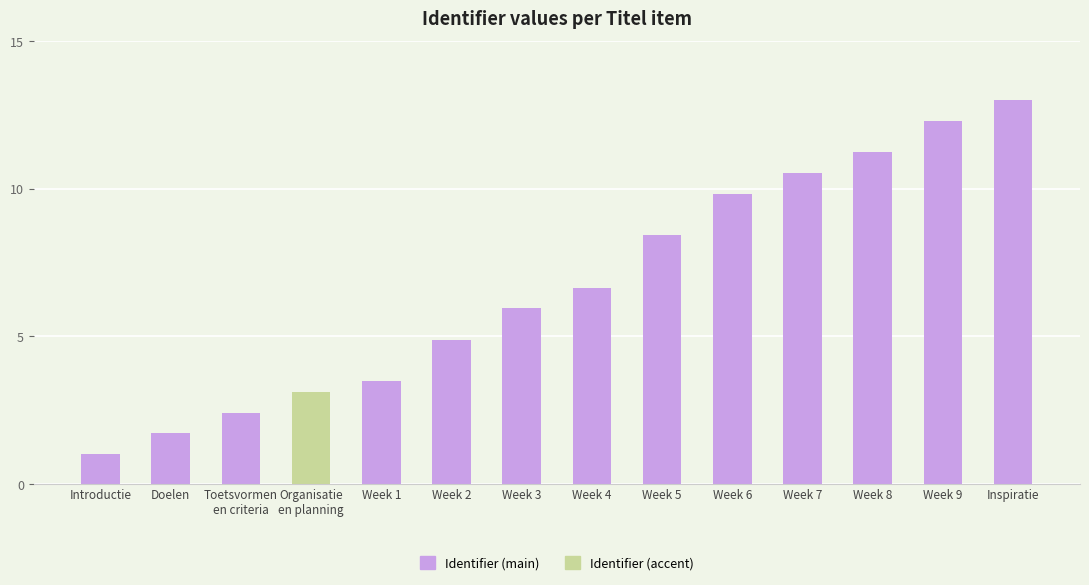

Reading left to right, list all the values displayed in this chart.

Introductie=1.0	Doelen=1.7	Toetsvormen
en criteria=2.4	Organisatie
en planning=3.1	Week 1=3.5	Week 2=4.9	Week 3=5.9	Week 4=6.6	Week 5=8.4	Week 6=9.8	Week 7=10.5	Week 8=11.2	Week 9=12.3	Inspiratie=13.0